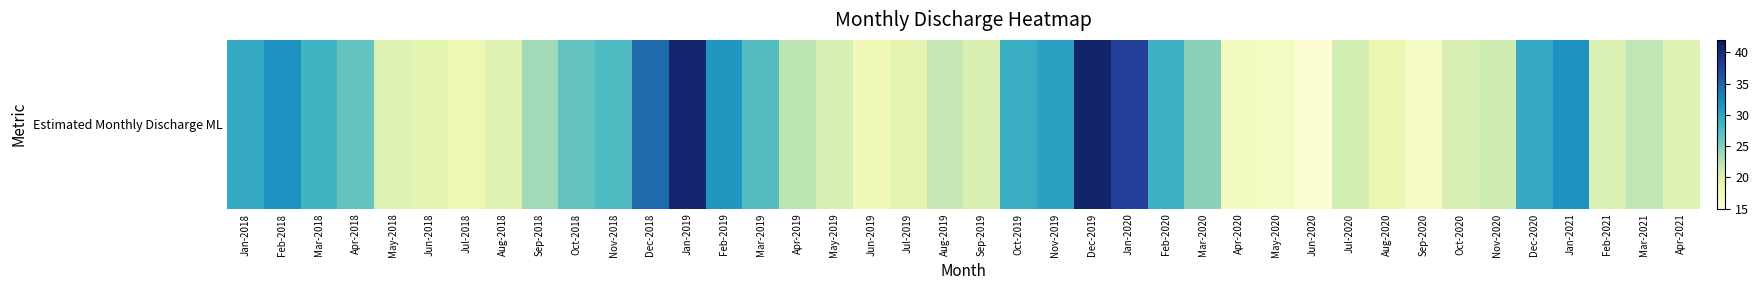

How many values are below 22?

19